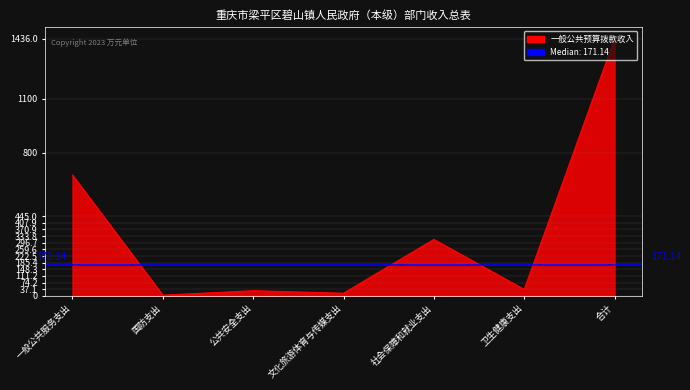

True or false: there are more than 0 points higher than both neighbors.

True